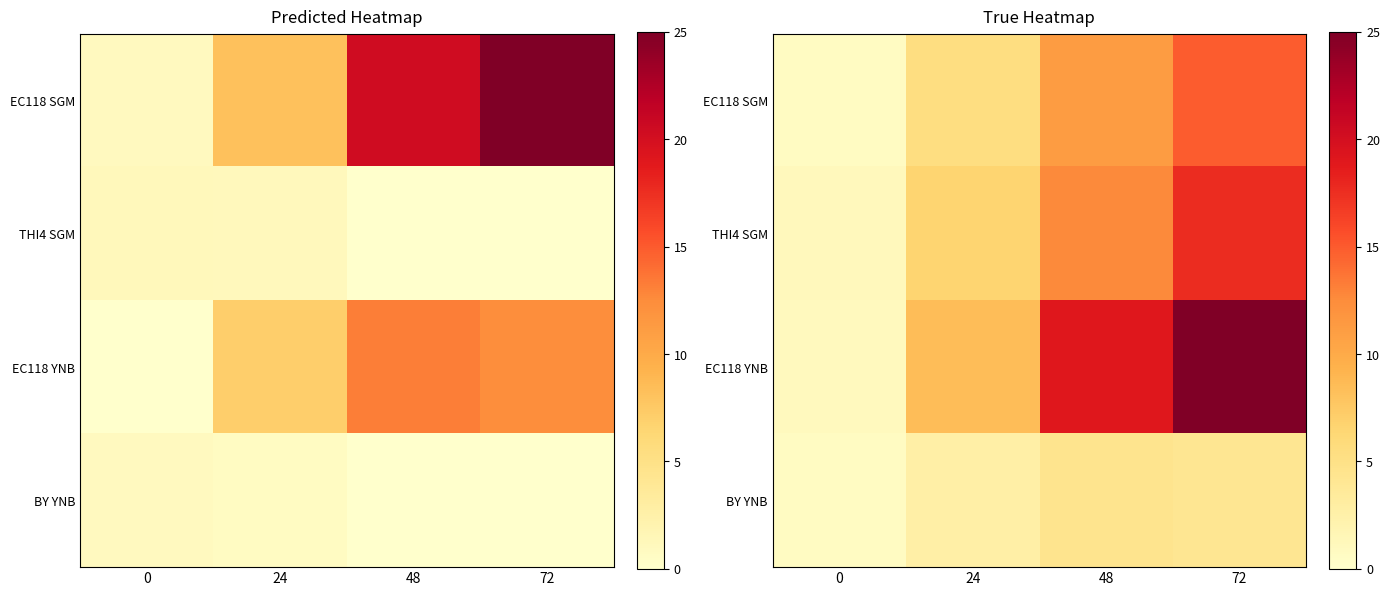

How many data points does each series have?

4